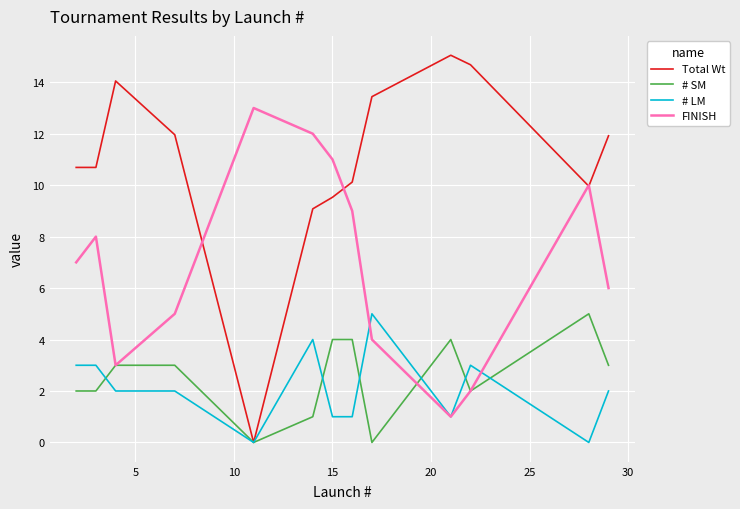

Which series has the largest total across all categories?

Total Wt